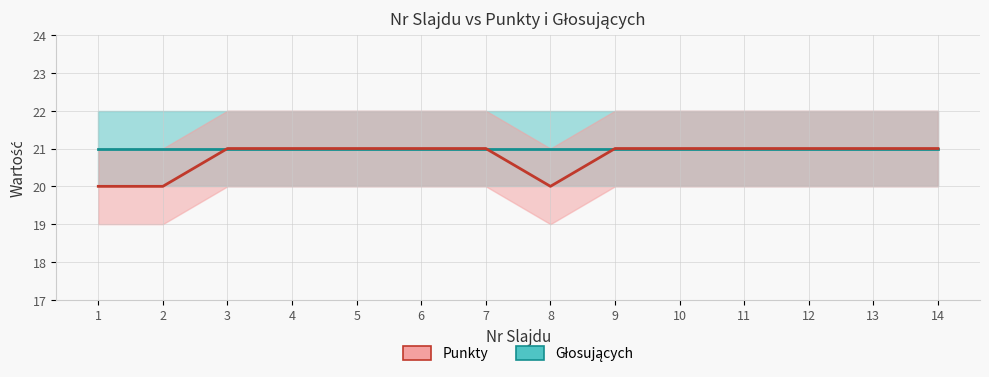

How many lines are shown in the chart?

2